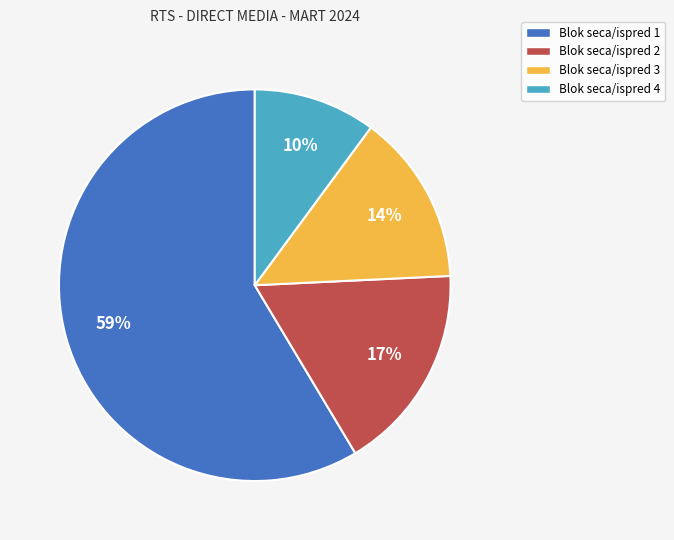

Is there a majority slice in this chart?

Yes